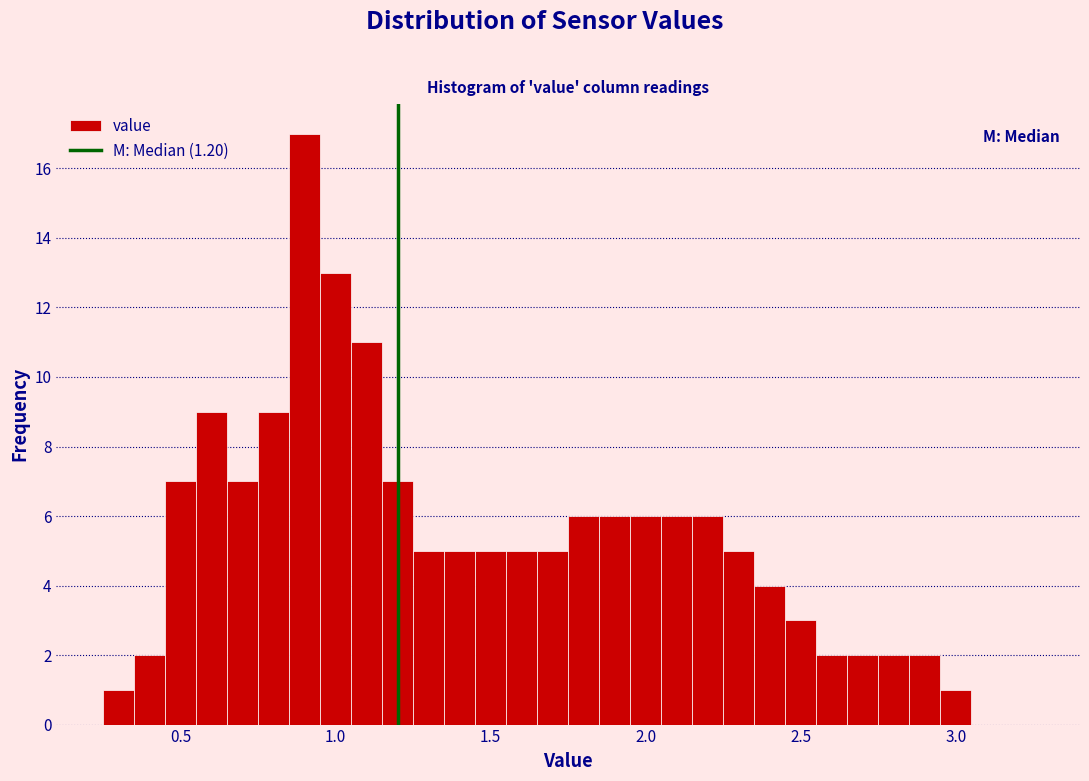

Read against the x-axis, roughly where is the centre of the tallest bar?

0.90